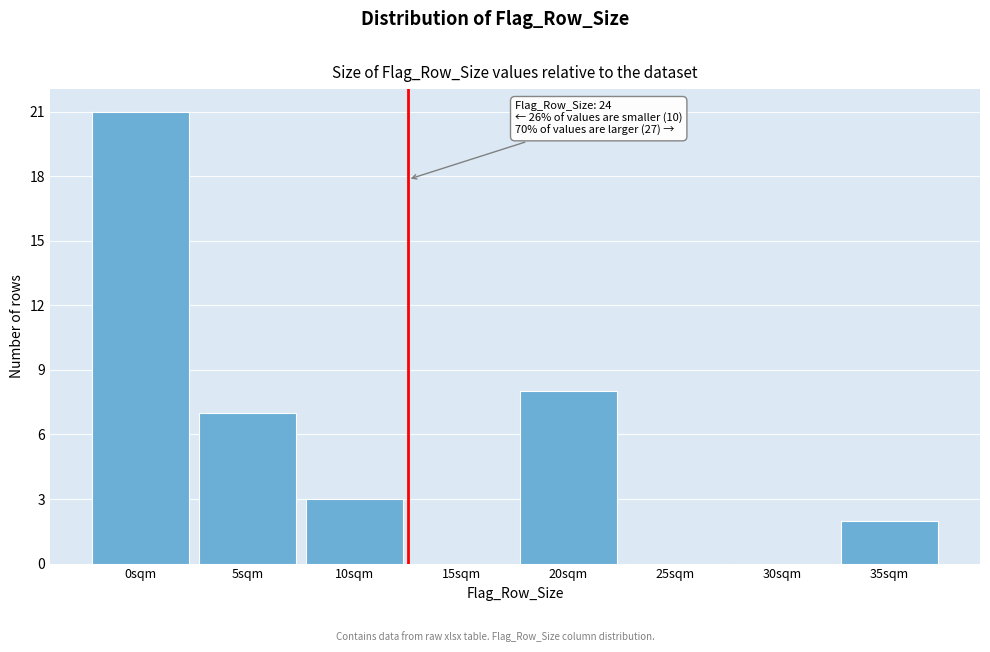

Reading left to right, what are all the values shown in this chart?

0sqm=21	5sqm=7	10sqm=3	15sqm=0	20sqm=8	25sqm=0	30sqm=0	35sqm=2